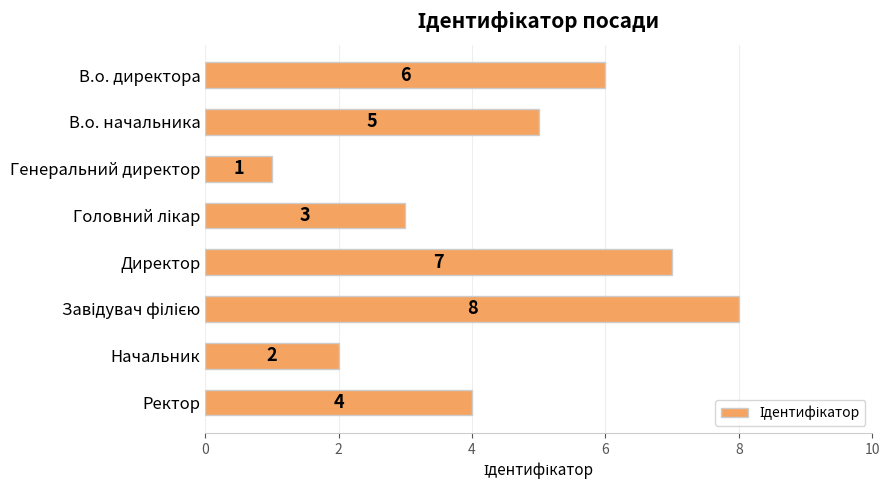

Approximately how many times larger is the value at Директор compared to В.о. начальника?

1.4